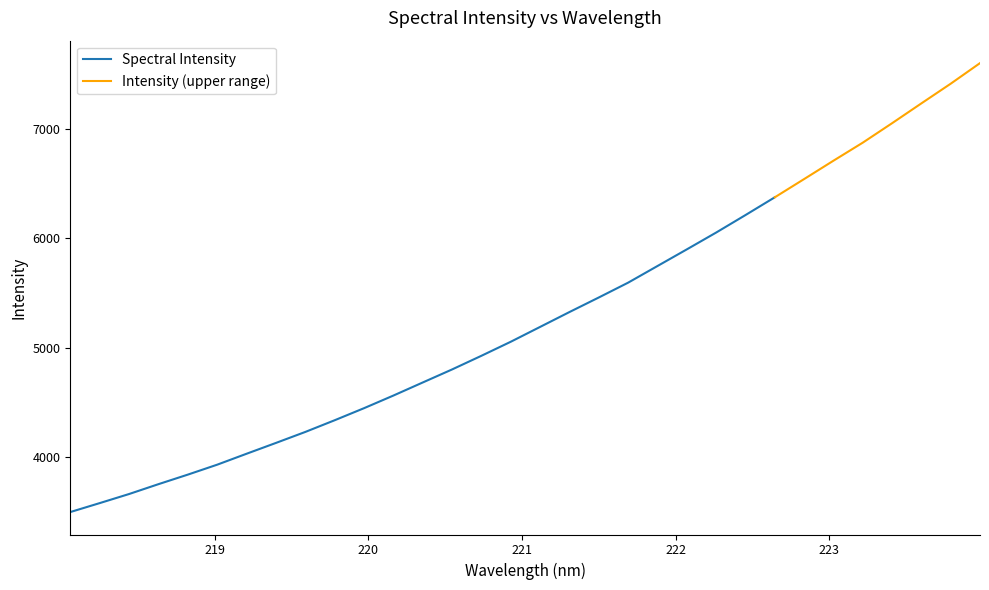

At which label does the data first exceed 5190?

221.1174